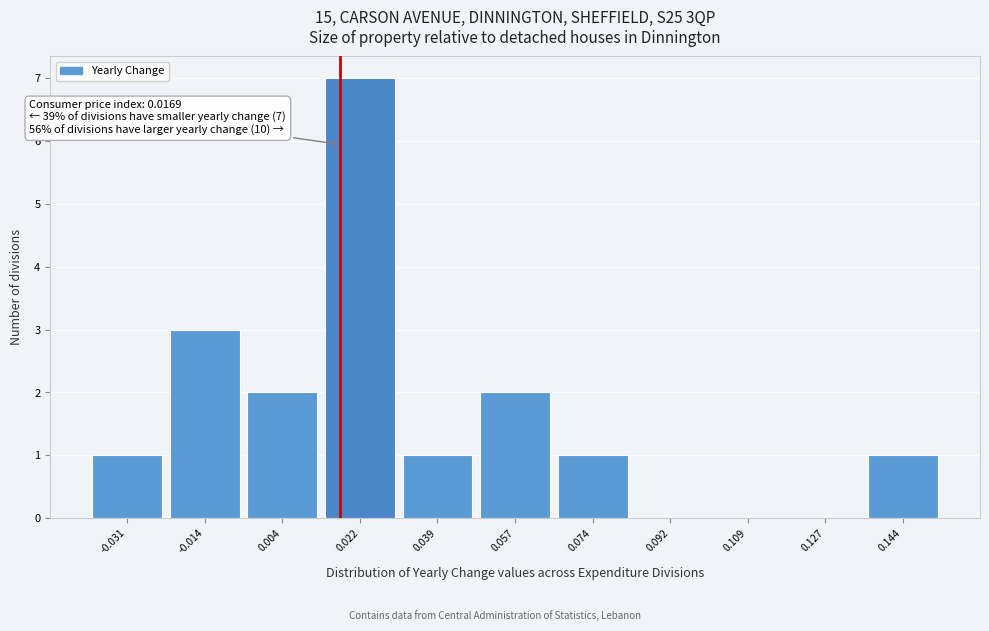

Which range on the x-axis has the tallest bar?

0.012 to 0.030